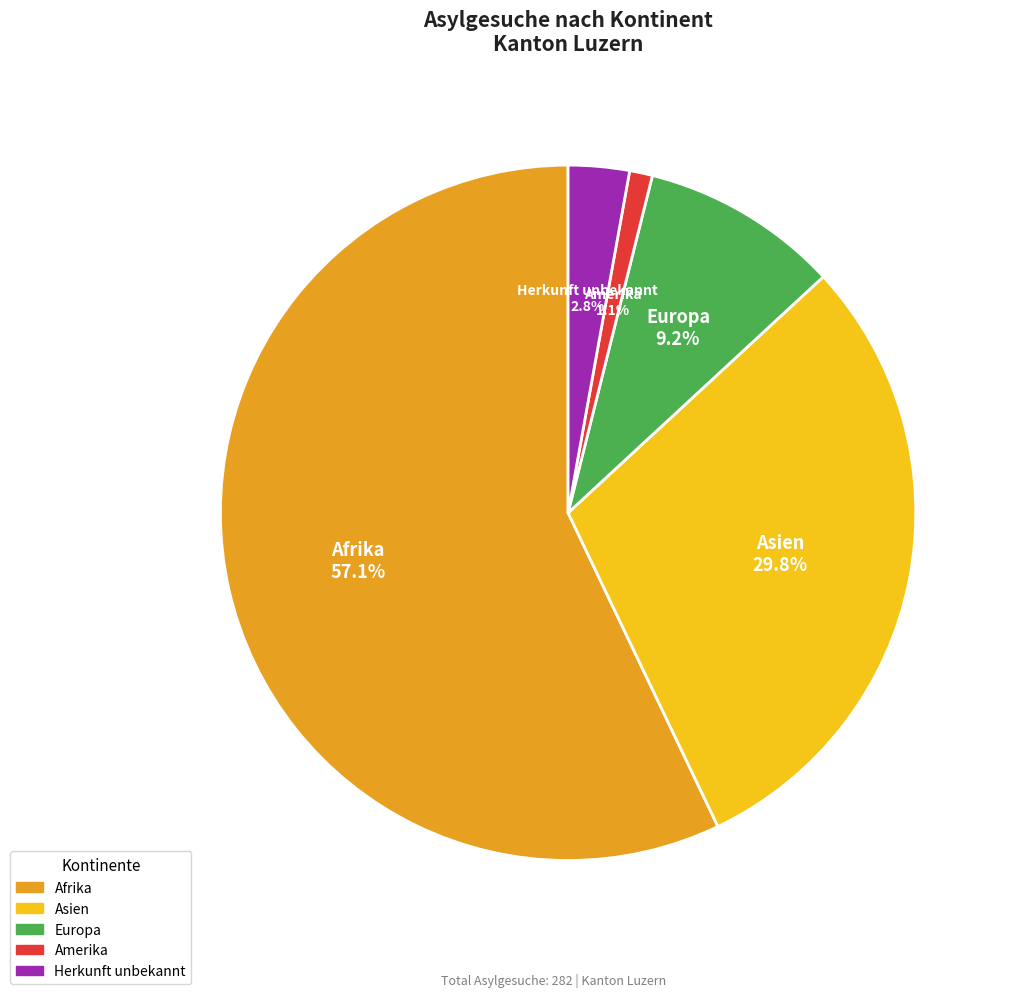

Which category has the smallest portion of the pie?

Amerika